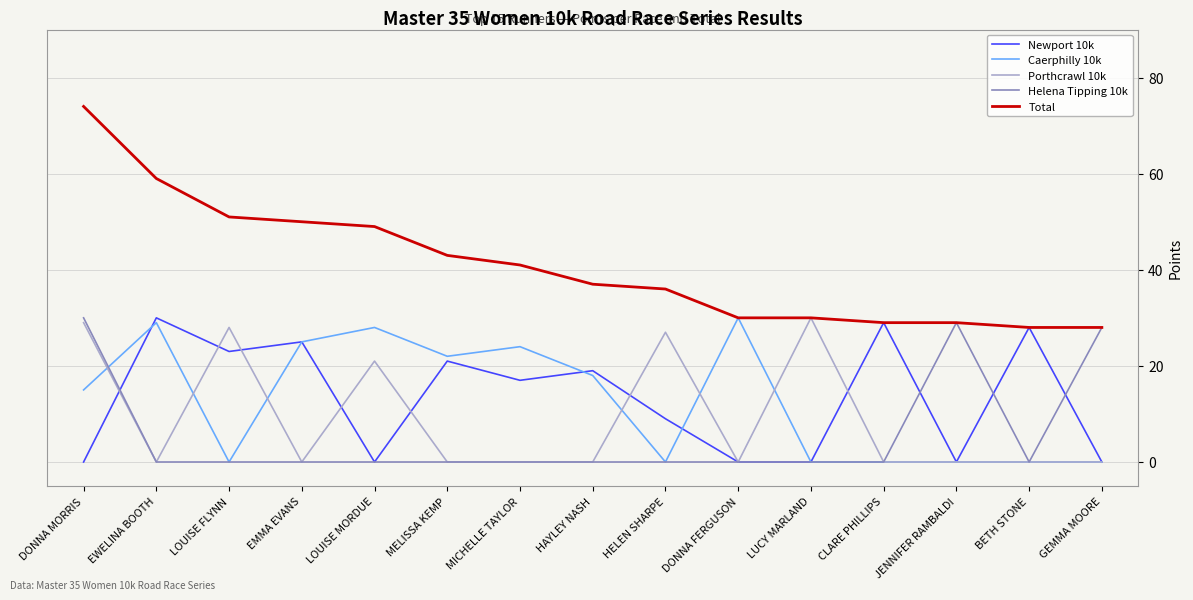

Is the value of Newport 10k at HELEN SHARPE greater than the value of Helena Tipping 10k at CLARE PHILLIPS?

Yes